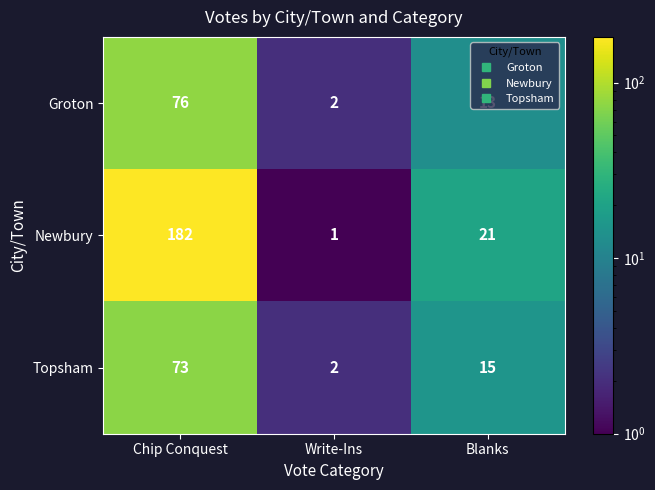

The value of Newbury at Write-Ins is 1. True or false?

True